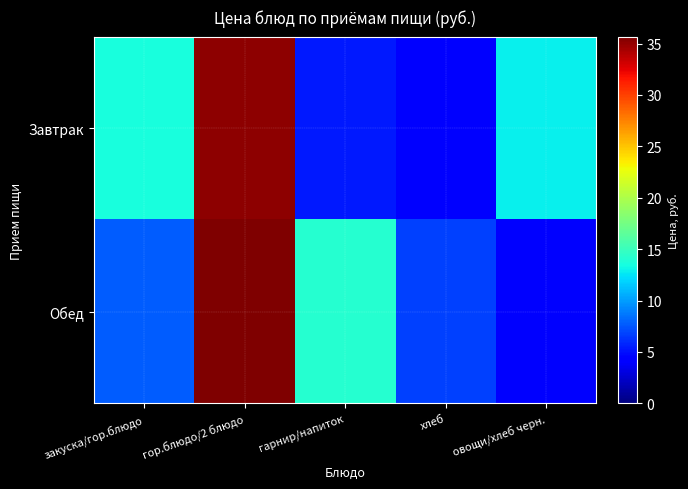

Rank the series by their maximum value, from lowest to highest.

Завтрак, Обед